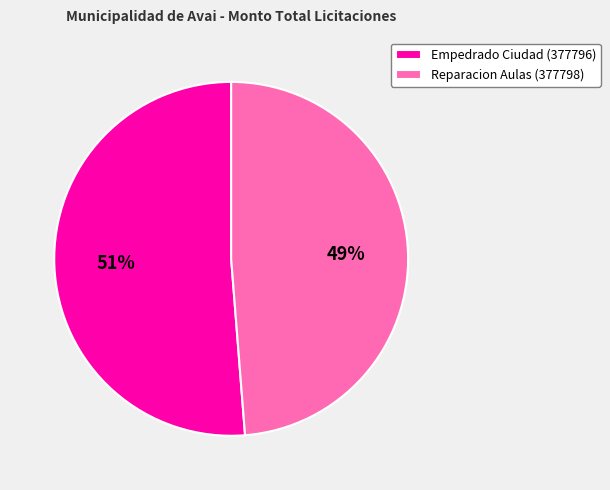

What is the largest slice in the pie chart?

Empedrado Ciudad (377796)